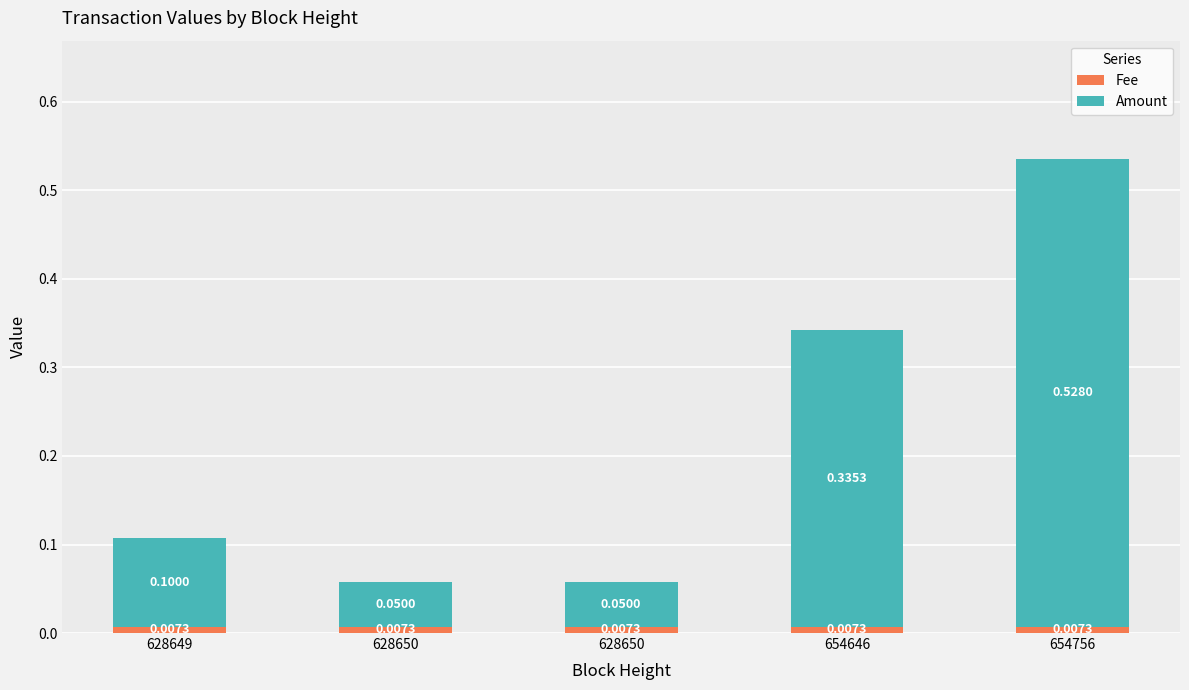

What are all the series names shown in the legend?

Fee, Amount